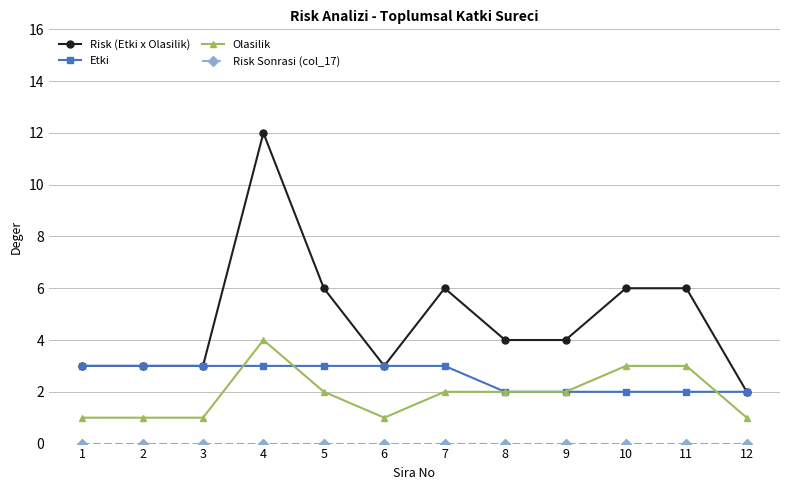

Read the Olasilik value at 2.

1